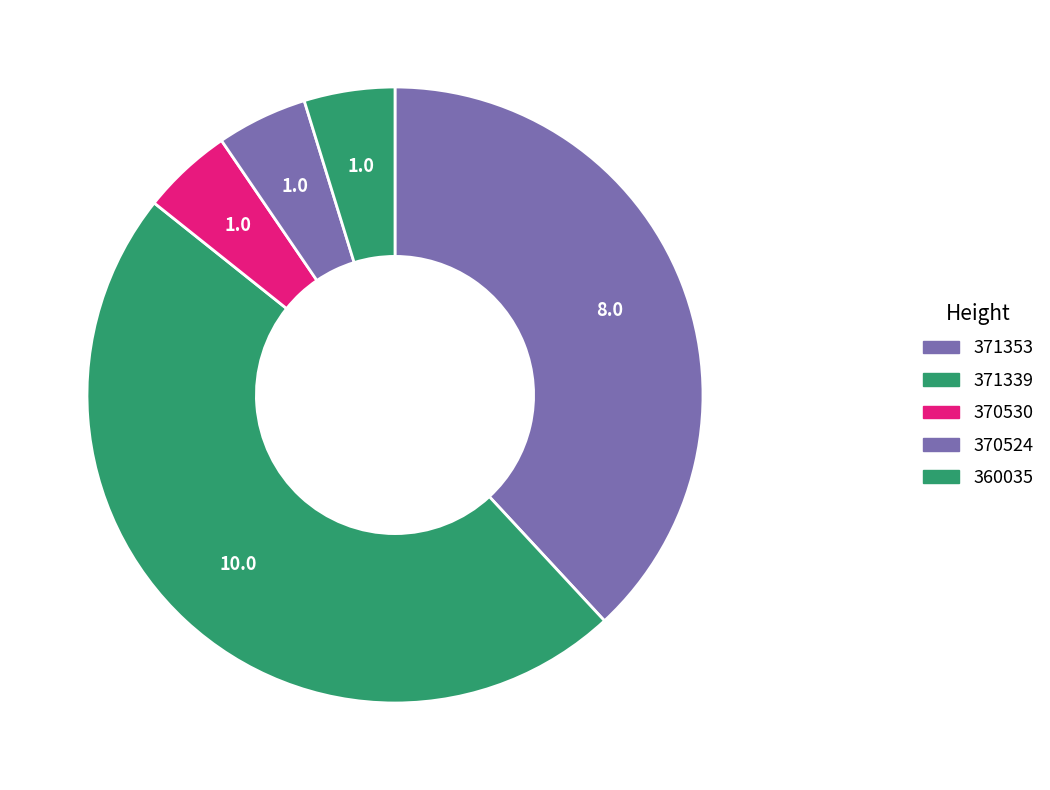

What percentage is NOT represented by 370524?

95.2%